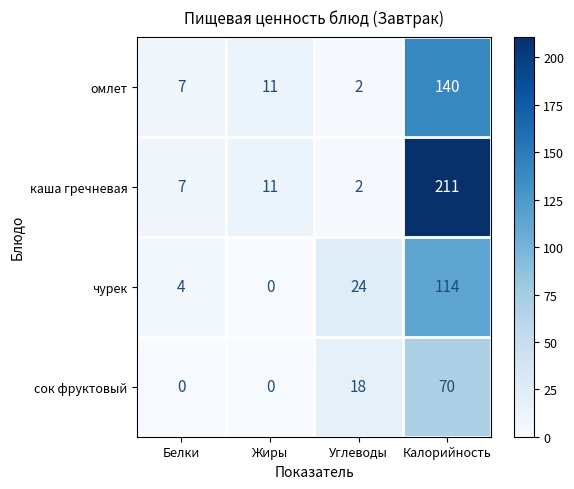

Reading left to right, list all the values displayed in this chart.

омлет: 7	11	2	140
каша гречневая: 7	11	2	211
чурек: 4	0	24	114
сок фруктовый: 0	0	18	70